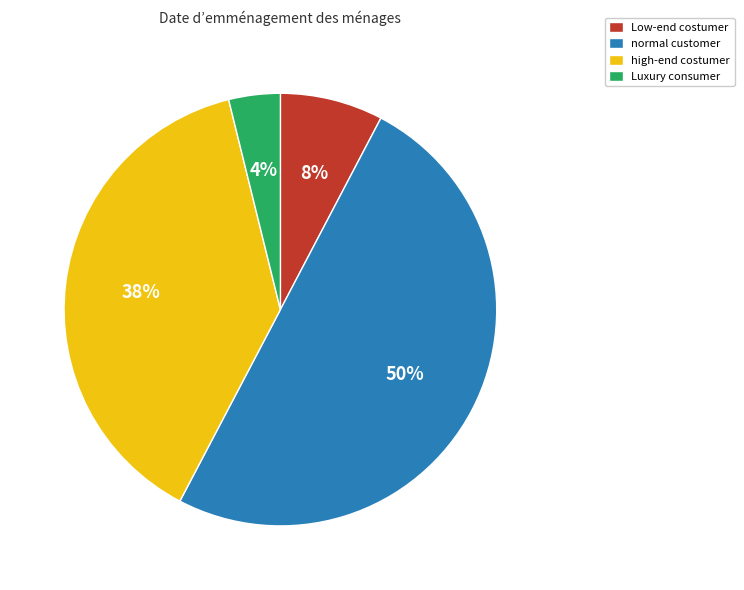

Count the number of slices in the pie.

4